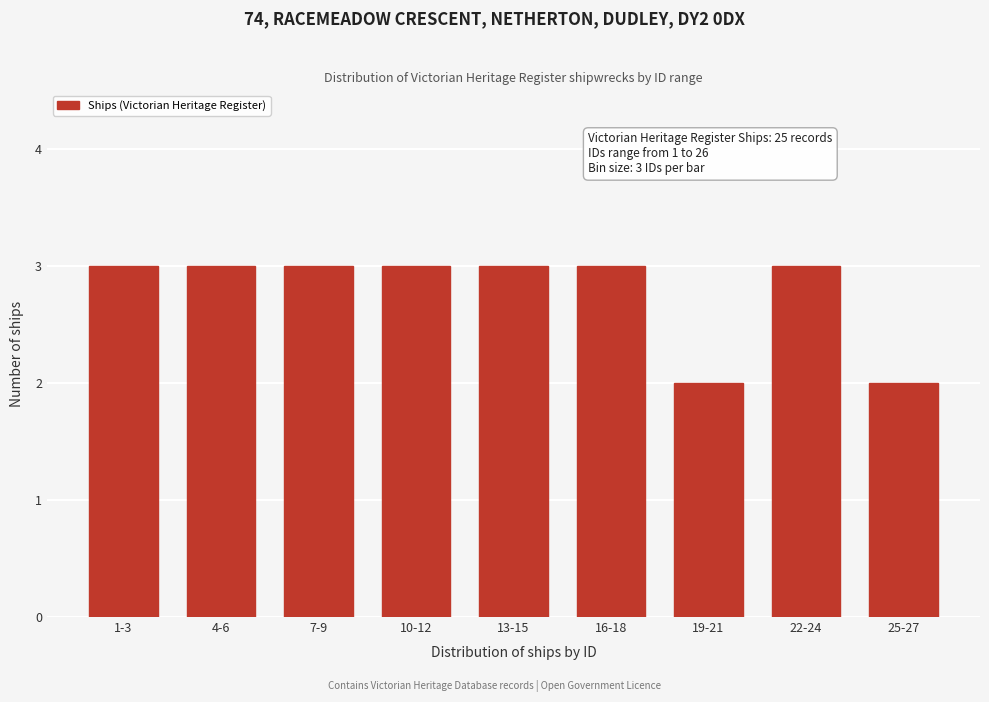

Reading left to right, extract all data points from this chart.

3	3	3	3	3	3	2	3	2